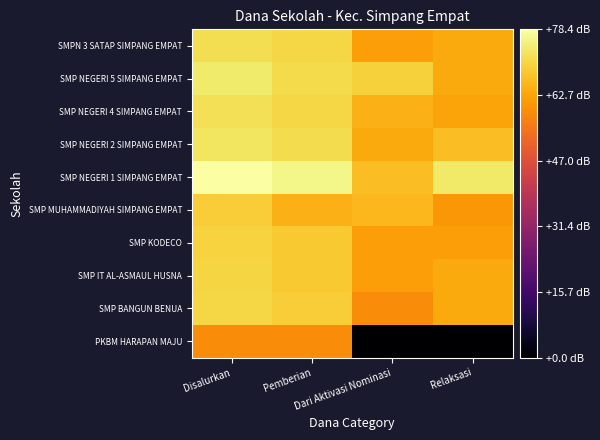

Reading right to left, what are all the values shown in this chart?

PKBM HARAPAN MAJU: Relaksasi=0.0	Dari Aktivasi Nominasi=0.0	Pemberian=58.8	Disalurkan=58.8
SMP BANGUN BENUA: Relaksasi=63.5	Dari Aktivasi Nominasi=58.8	Pemberian=69.2	Disalurkan=70.5
SMP IT AL-ASMAUL HUSNA: Relaksasi=63.5	Dari Aktivasi Nominasi=61.8	Pemberian=68.3	Disalurkan=70.2
SMP KODECO: Relaksasi=61.8	Dari Aktivasi Nominasi=61.8	Pemberian=68.3	Disalurkan=69.9
SMP MUHAMMADIYAH SIMPANG EMPAT: Relaksasi=60.5	Dari Aktivasi Nominasi=65.7	Pemberian=64.8	Disalurkan=69.0
SMP NEGERI 1 SIMPANG EMPAT: Relaksasi=73.7	Dari Aktivasi Nominasi=66.5	Pemberian=76.2	Disalurkan=78.4
SMP NEGERI 2 SIMPANG EMPAT: Relaksasi=66.5	Dari Aktivasi Nominasi=63.5	Pemberian=71.4	Disalurkan=73.1
SMP NEGERI 4 SIMPANG EMPAT: Relaksasi=62.7	Dari Aktivasi Nominasi=64.8	Pemberian=70.5	Disalurkan=72.1
SMP NEGERI 5 SIMPANG EMPAT: Relaksasi=63.5	Dari Aktivasi Nominasi=69.7	Pemberian=71.2	Disalurkan=73.9
SMPN 3 SATAP SIMPANG EMPAT: Relaksasi=63.5	Dari Aktivasi Nominasi=61.8	Pemberian=70.7	Disalurkan=71.9